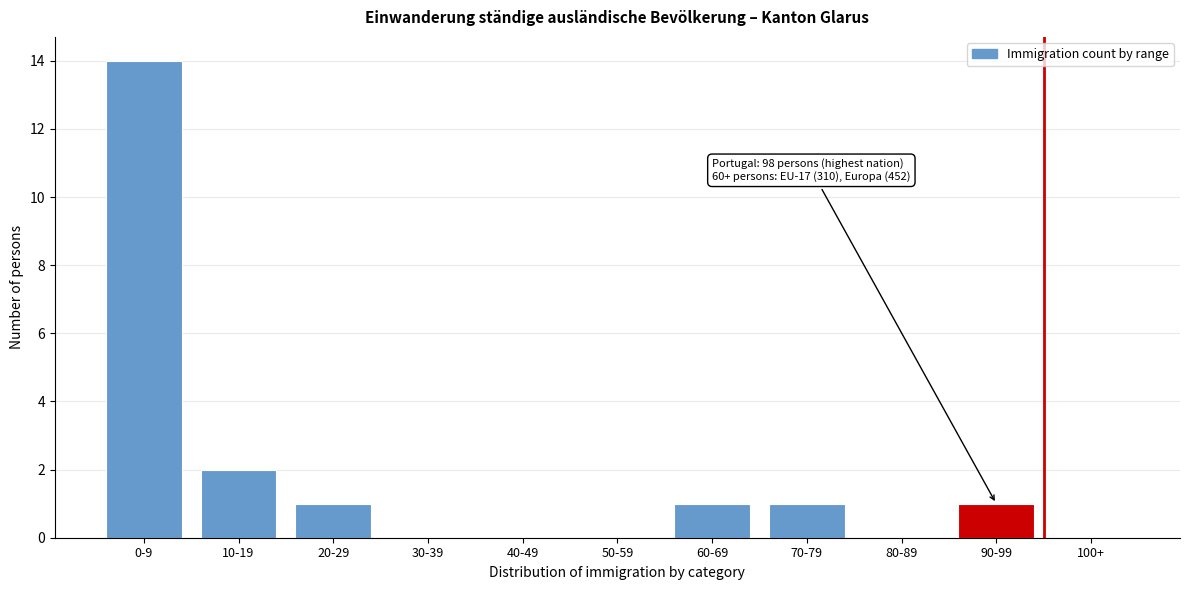

Reading left to right, what are all the values shown in this chart?

0-9=14	10-19=2	20-29=1	30-39=0	40-49=0	50-59=0	60-69=1	70-79=1	80-89=0	90-99=1	100+=0